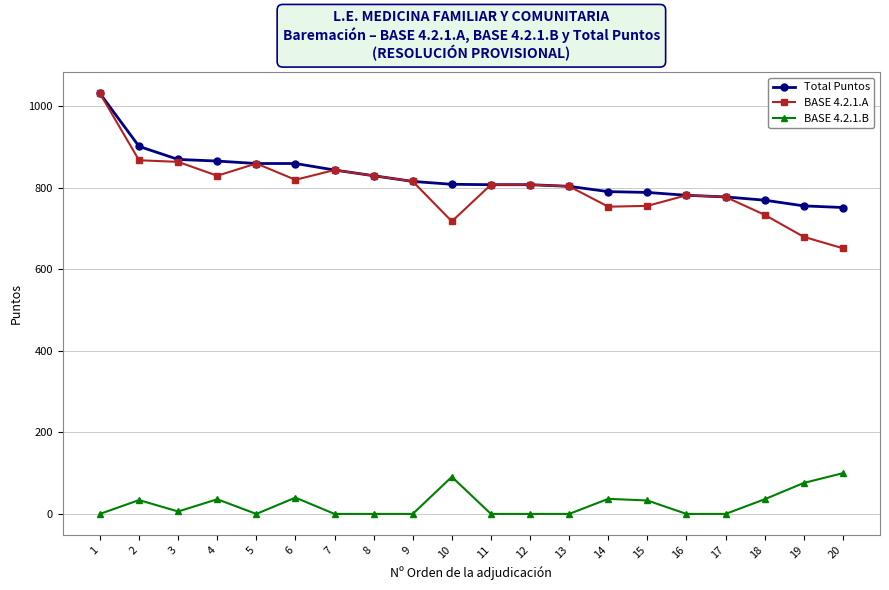

What is the value of the Total Puntos point at the 19th from the left?

756